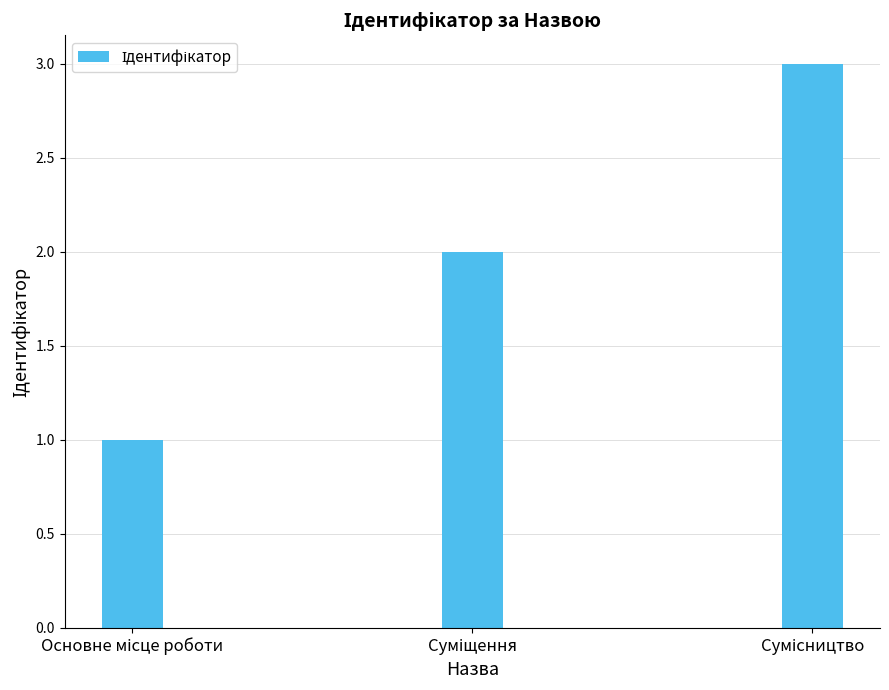

What is the maximum value shown in the chart?

3